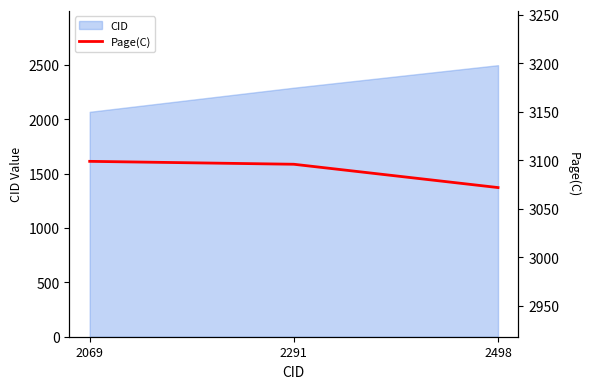

Rank the categories by CID value from lowest to highest.

2069, 2291, 2498